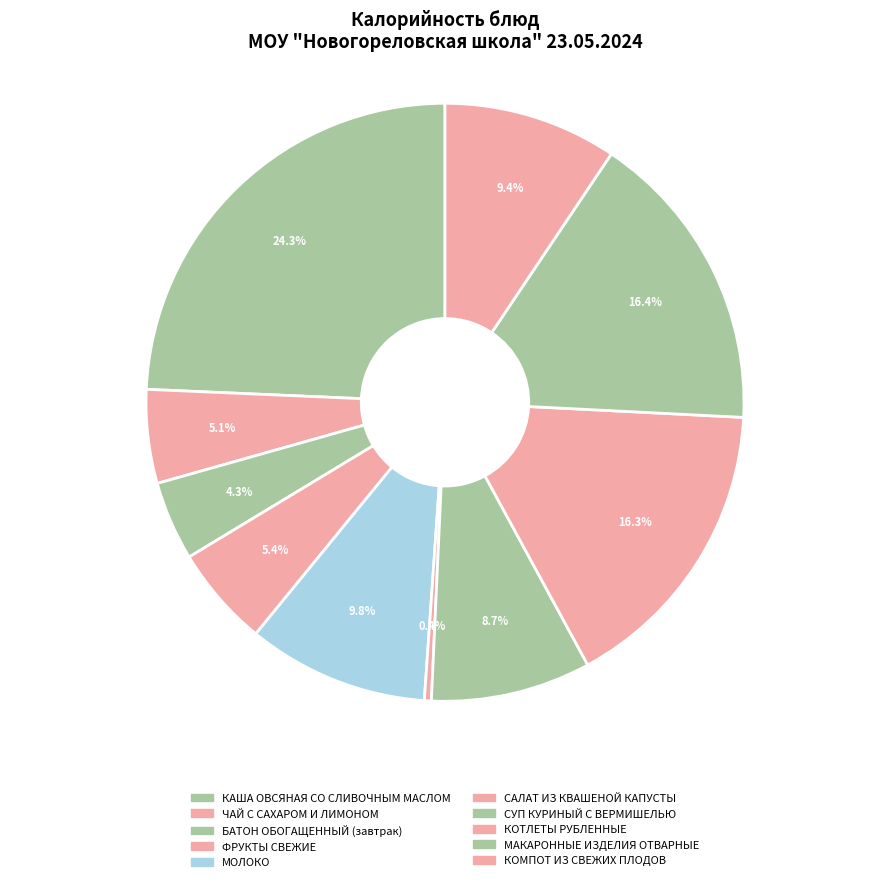

What percentage is the ЧАЙ С САХАРОМ И ЛИМОНОМ slice, to the nearest percent?

5%